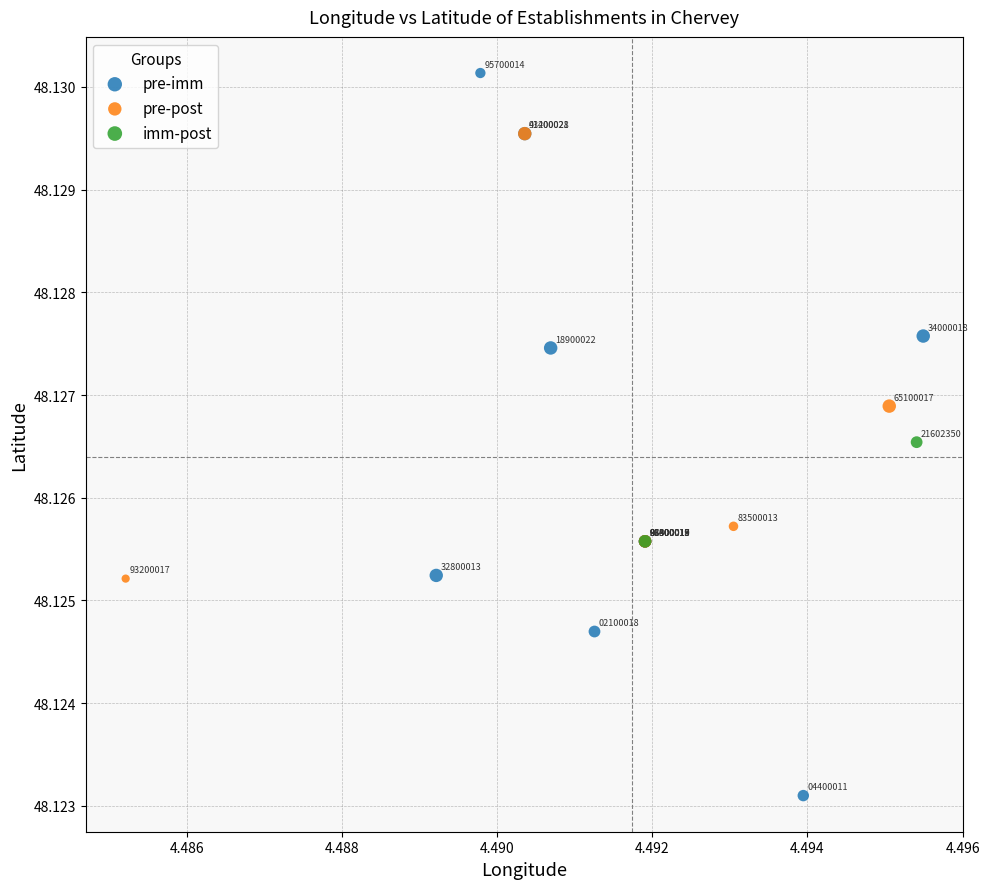

What are all the series names shown in the legend?

pre-imm, pre-post, imm-post